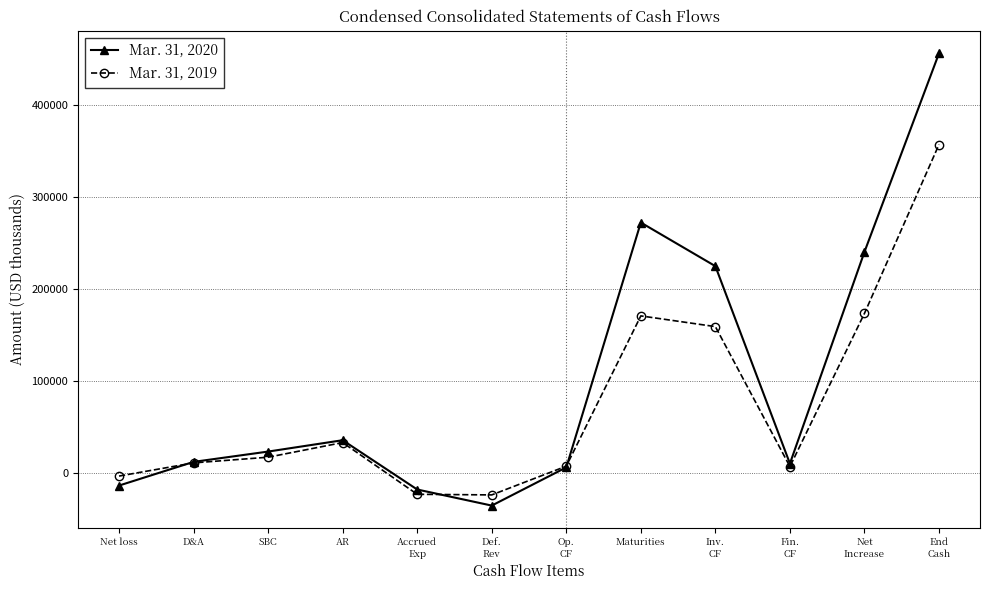

True or false: Mar. 31, 2020 and Mar. 31, 2019 cross at least once.

True